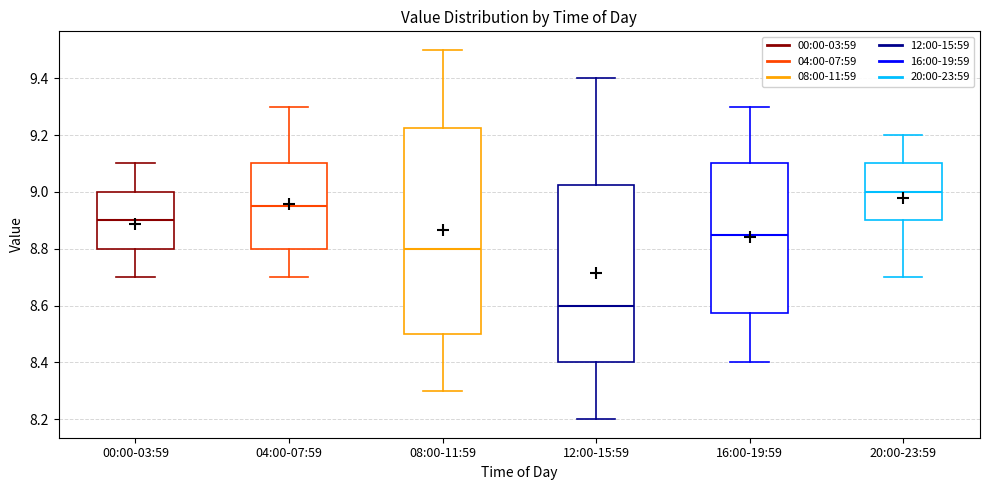

Where does the upper whisker of the box for 00:00-03:59 end on the y-axis? The values are not printed on the chart, so give them approximately, as read against the axis.

9.10